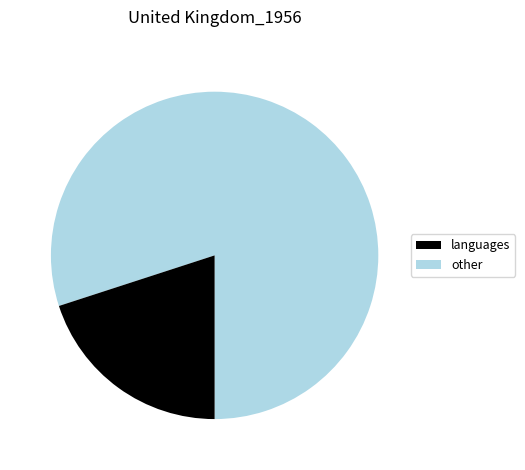

Is there any slice that represents more than half of the pie?

Yes